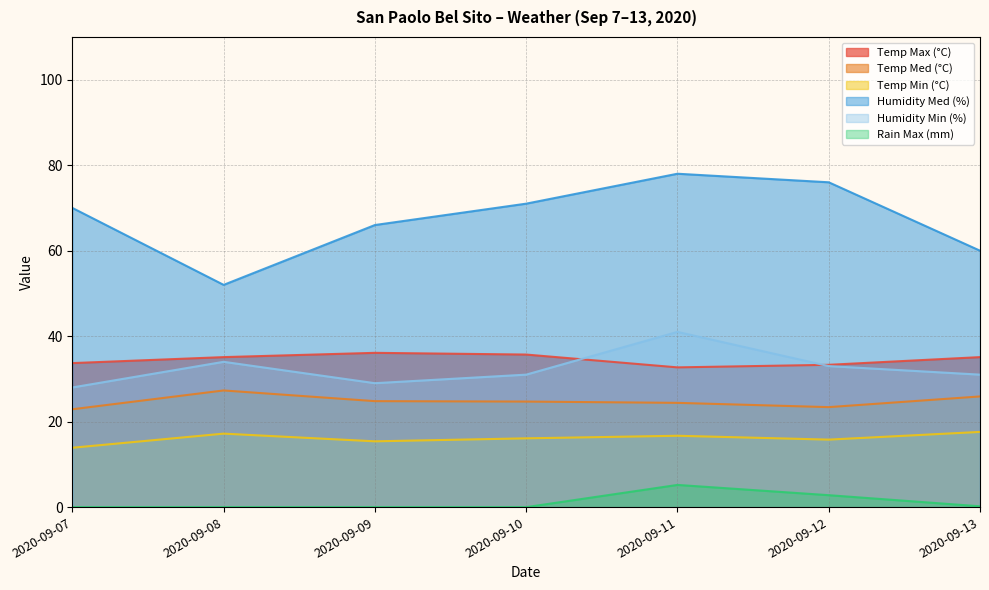

At which label is Humidity Min (%) closest to 34?

2020-09-08